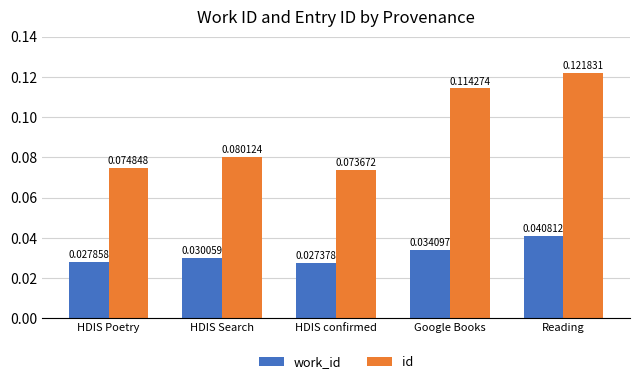

Which series changed the most between Google Books and Reading?

id